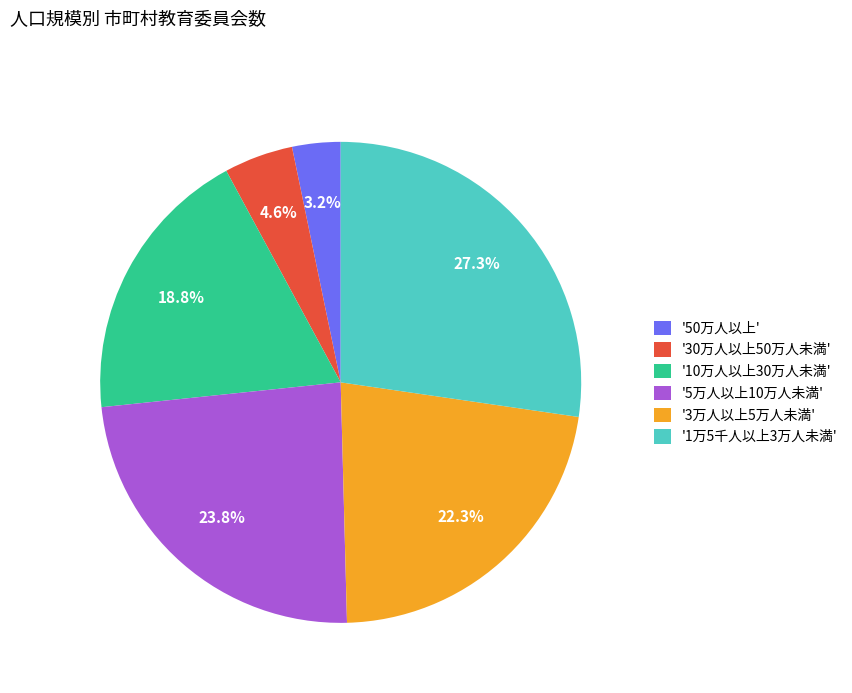

Which has a higher value, '30万人以上50万人未満' or '5万人以上10万人未満'?

'5万人以上10万人未満'